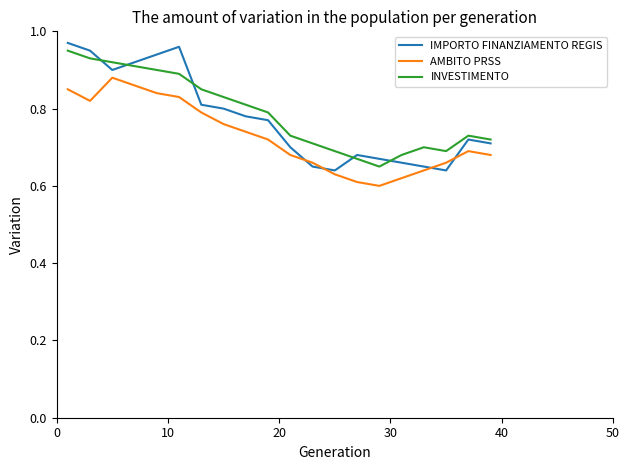

List the series in order of their peak value, highest first.

IMPORTO FINANZIAMENTO REGIS, INVESTIMENTO, AMBITO PRSS